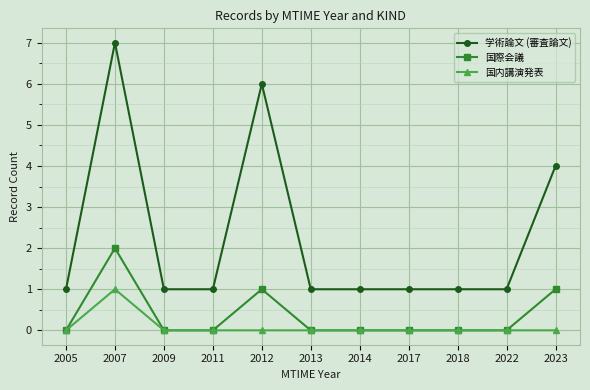

What is the greatest value displayed?

7